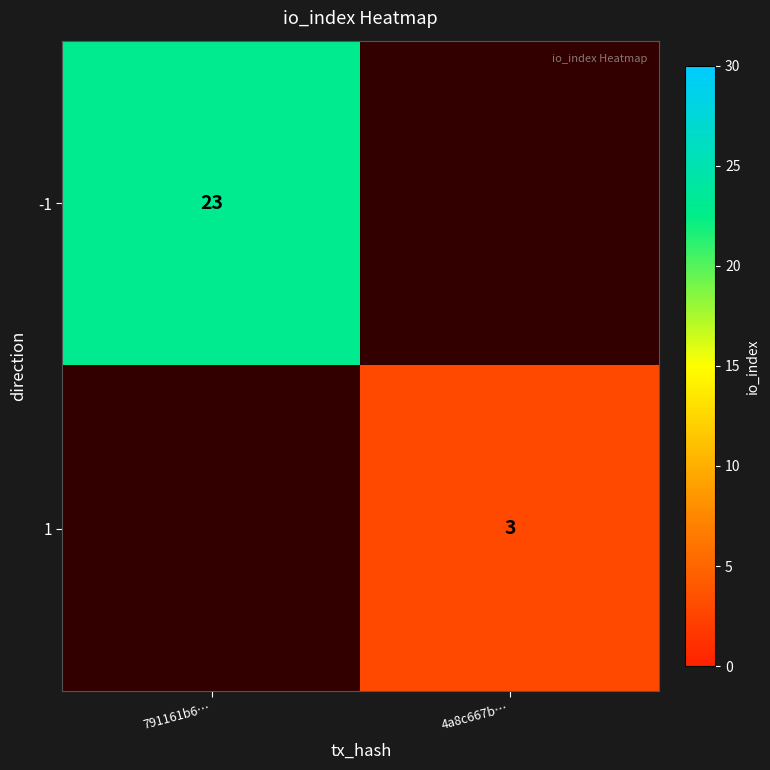

The 1 series shows 2 at 4a8c667b…. True or false?

False